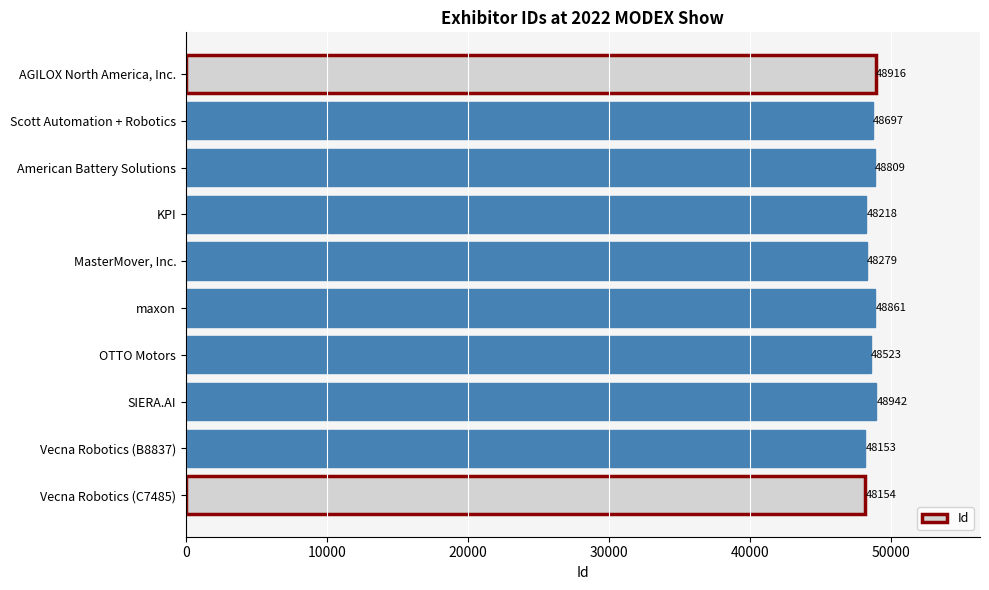

At which category does the chart reach its peak across all series?

SIERA.AI